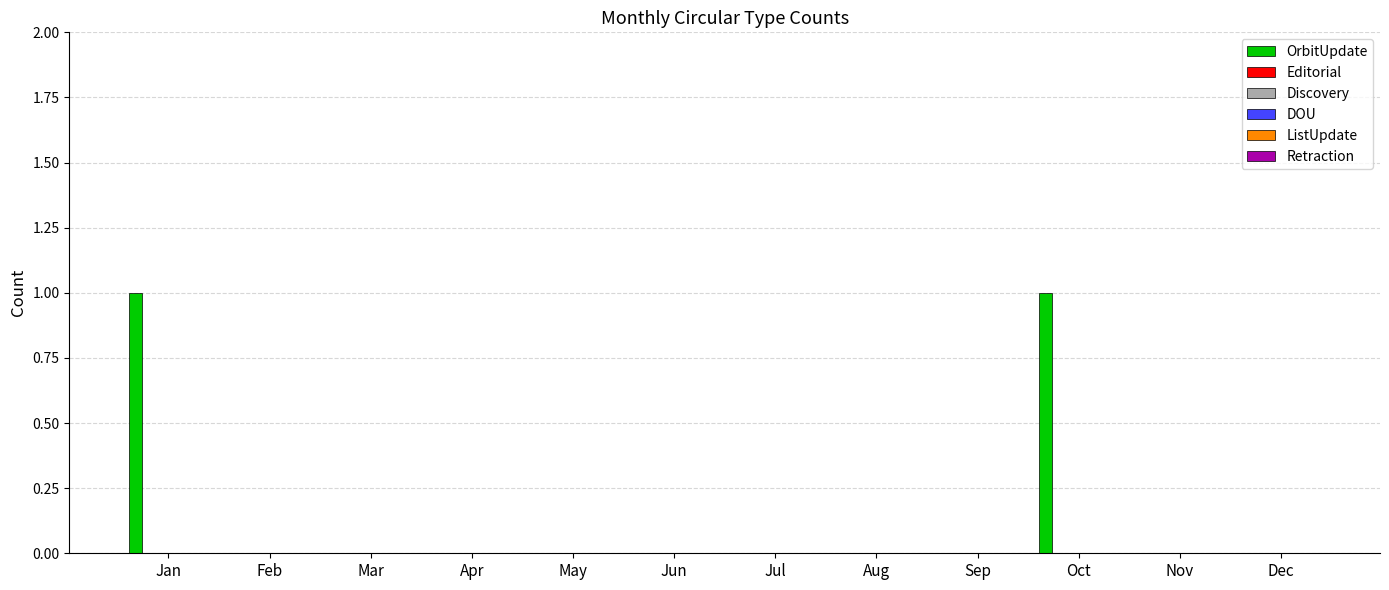

Count the number of data series in this chart.

1